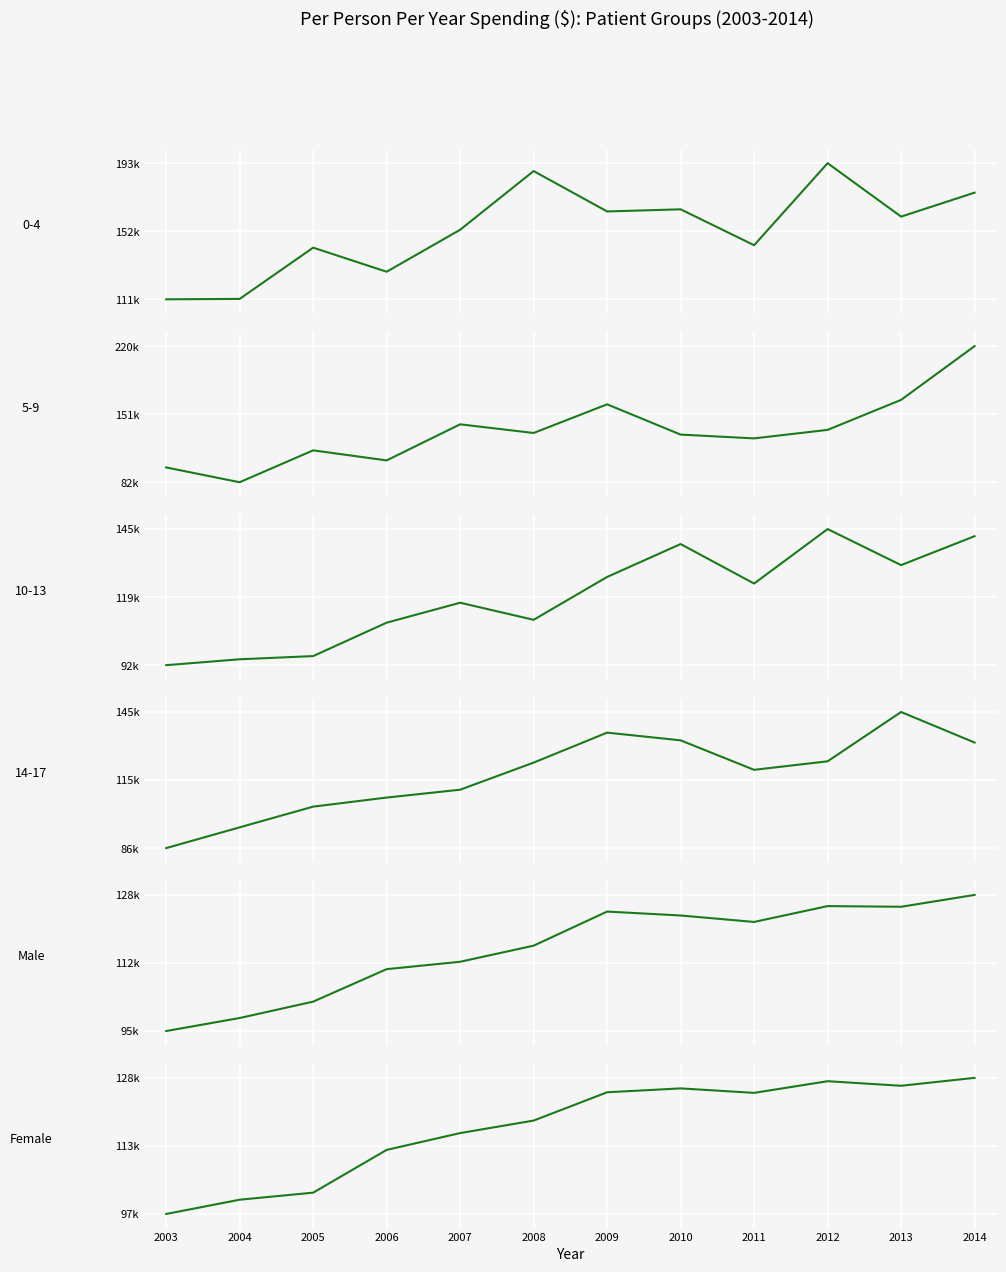

True or false: Male has more than 2 interior local peaks.

False